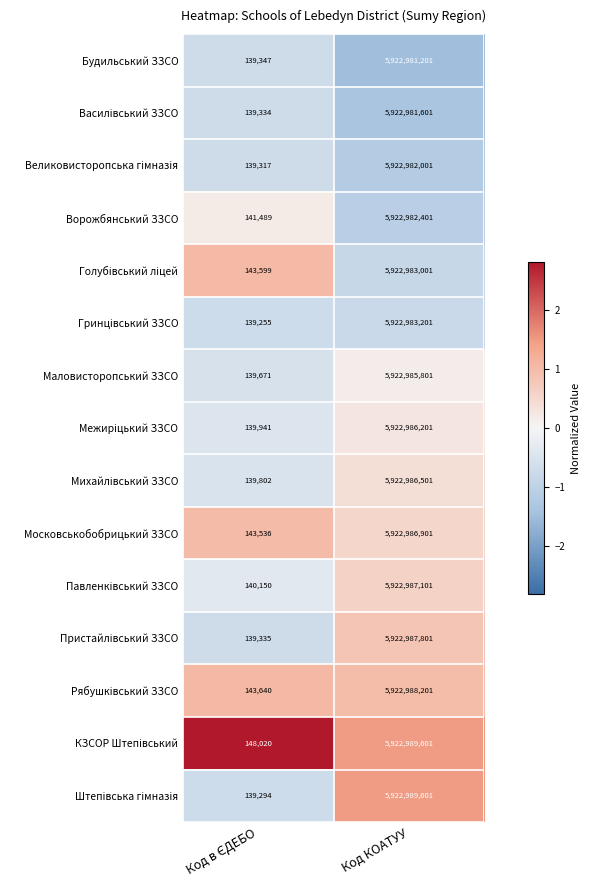

At which category is the sum across all series the highest?

Код КОАТУУ